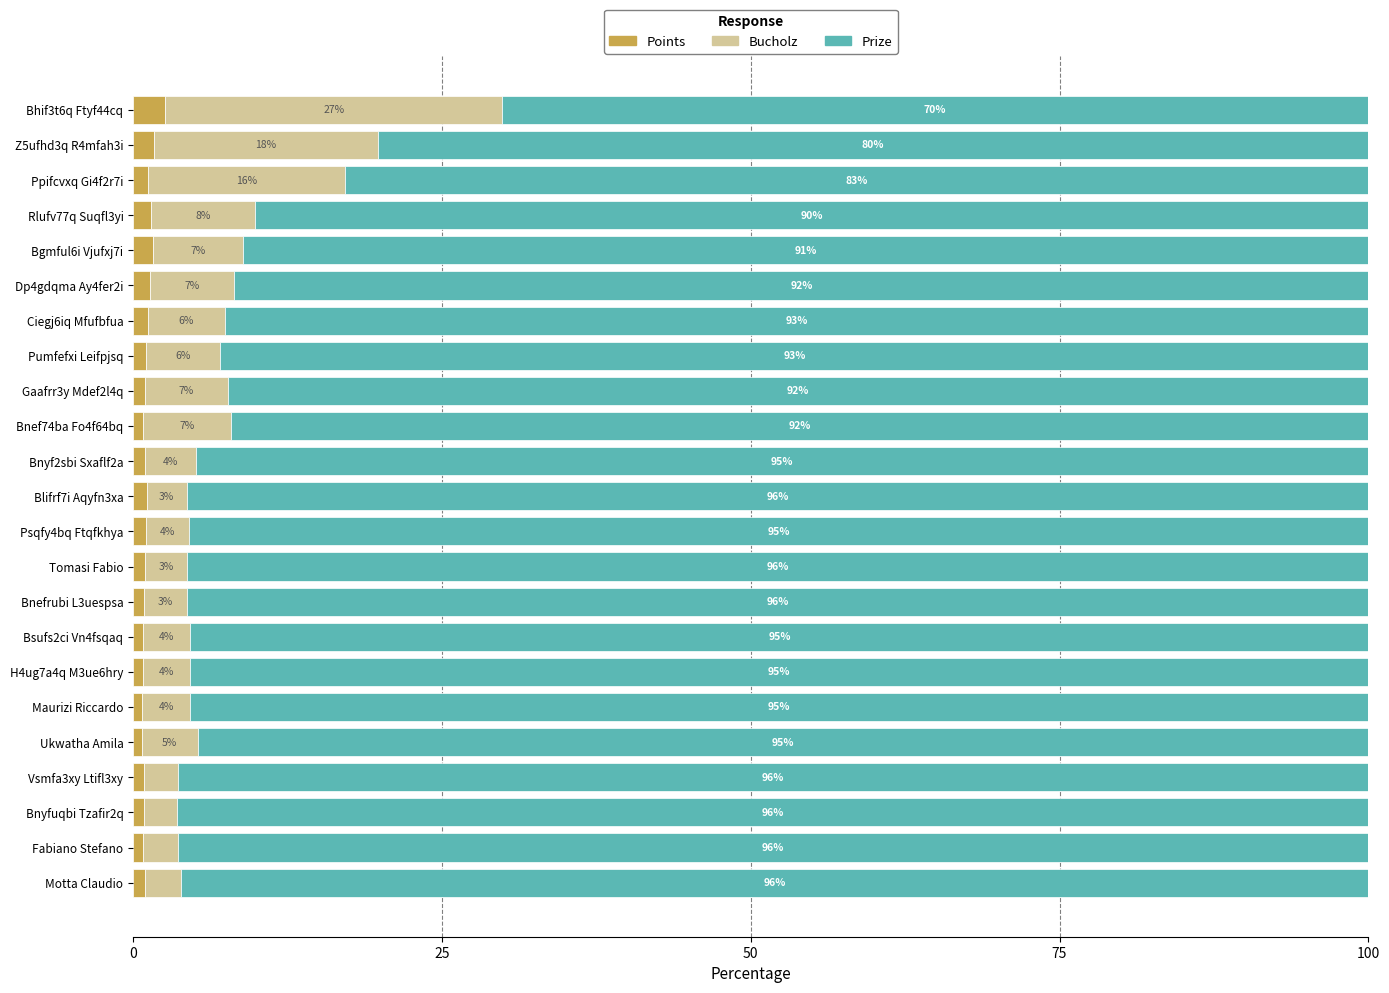

Which category has the highest value in the Points series?

Bhif3t6q Ftyf44cq